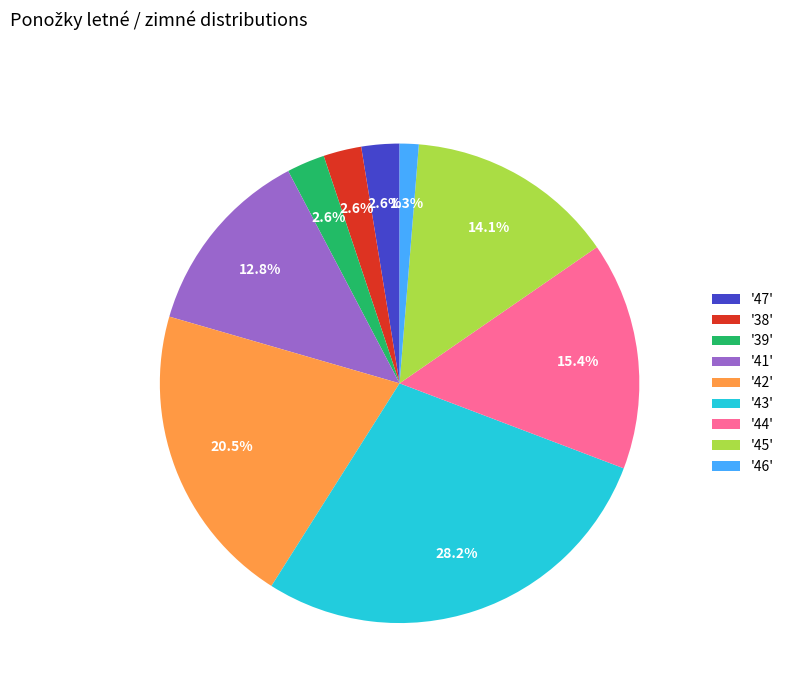

Which category has the smallest portion of the pie?

'46'